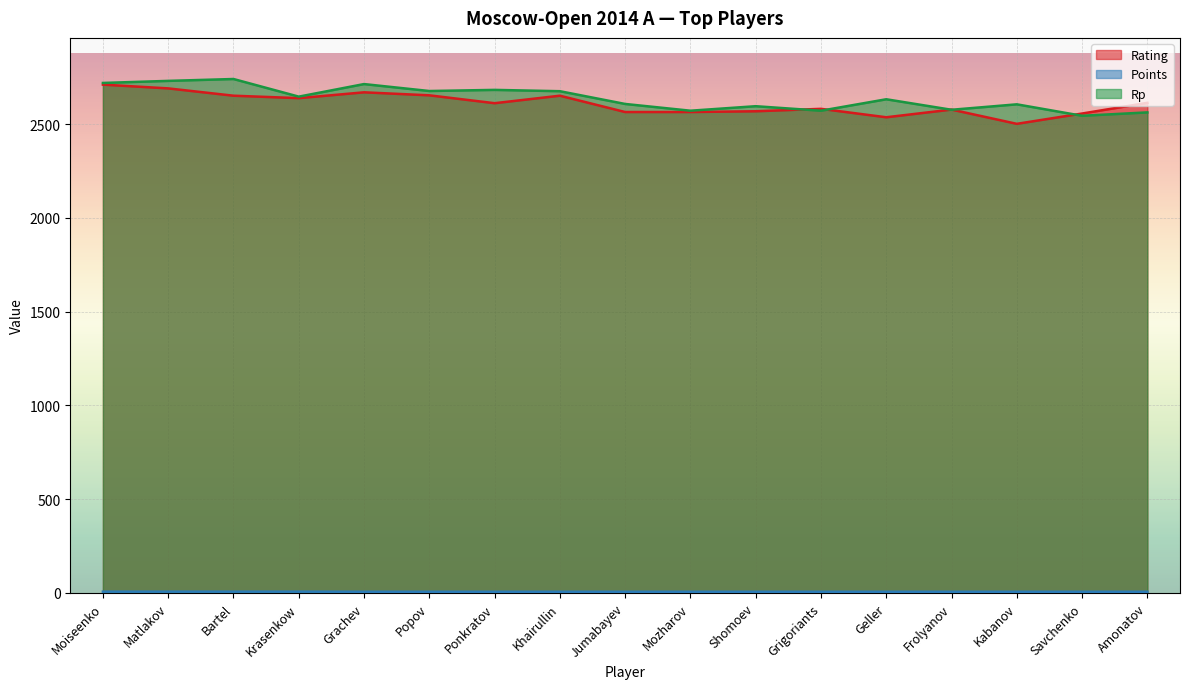

Reading left to right, transcribe all the data shown in this chart.

Rating: 2710.0	2690.0	2651.0	2638.0	2669.0	2653.0	2611.0	2651.0	2564.0	2564.0	2568.0	2581.0	2536.0	2577.0	2501.0	2556.0	2613.0
Points: 7.0	7.0	7.0	7.0	6.5	6.5	6.5	6.5	6.5	6.5	6.5	6.5	6.5	6.5	6.5	6.5	6.5
Rp: 2719.0	2730.0	2740.0	2646.0	2713.0	2676.0	2682.0	2675.0	2607.0	2571.0	2595.0	2571.0	2632.0	2576.0	2605.0	2544.0	2562.0